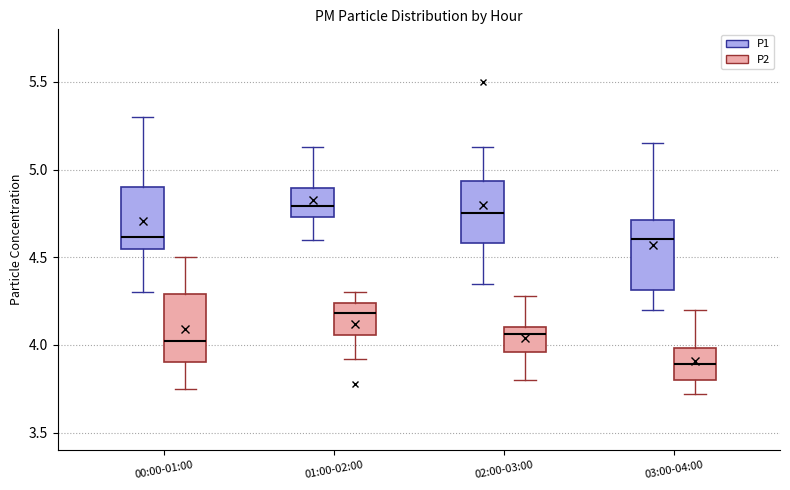

Reading left to right, transcribe this box plot: for each box, give where its median line is, the range the box spans, and where its two whiskers end, as read against the y-axis. The values are not printed on the chart, so give them approximately, as read against the axis.

00:00-01:00 (P1): median 4.60, box 4.55 to 4.90, whiskers 4.30 to 5.30
00:00-01:00 (P2): median 4.05, box 3.90 to 4.30, whiskers 3.75 to 4.50
01:00-02:00 (P1): median 4.80, box 4.75 to 4.90, whiskers 4.60 to 5.15
01:00-02:00 (P2): median 4.20, box 4.05 to 4.25, whiskers 3.90 to 4.30
02:00-03:00 (P1): median 4.75, box 4.60 to 4.95, whiskers 4.35 to 5.15
02:00-03:00 (P2): median 4.05, box 3.95 to 4.10, whiskers 3.80 to 4.30
03:00-04:00 (P1): median 4.60, box 4.30 to 4.70, whiskers 4.20 to 5.15
03:00-04:00 (P2): median 3.90, box 3.80 to 4.00, whiskers 3.70 to 4.20